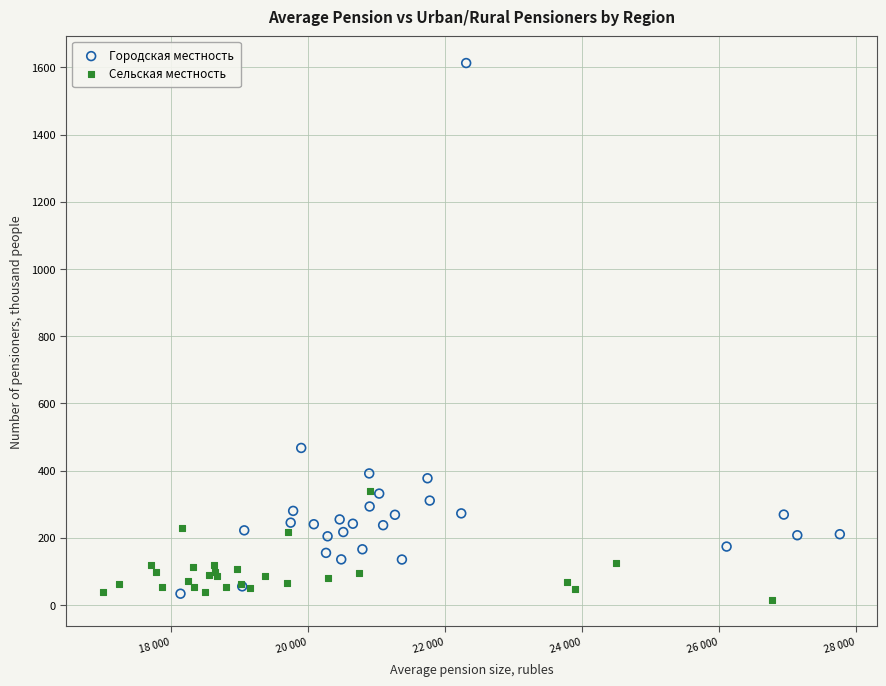

Which series has the largest Y range (max minus min)?

Городская местность